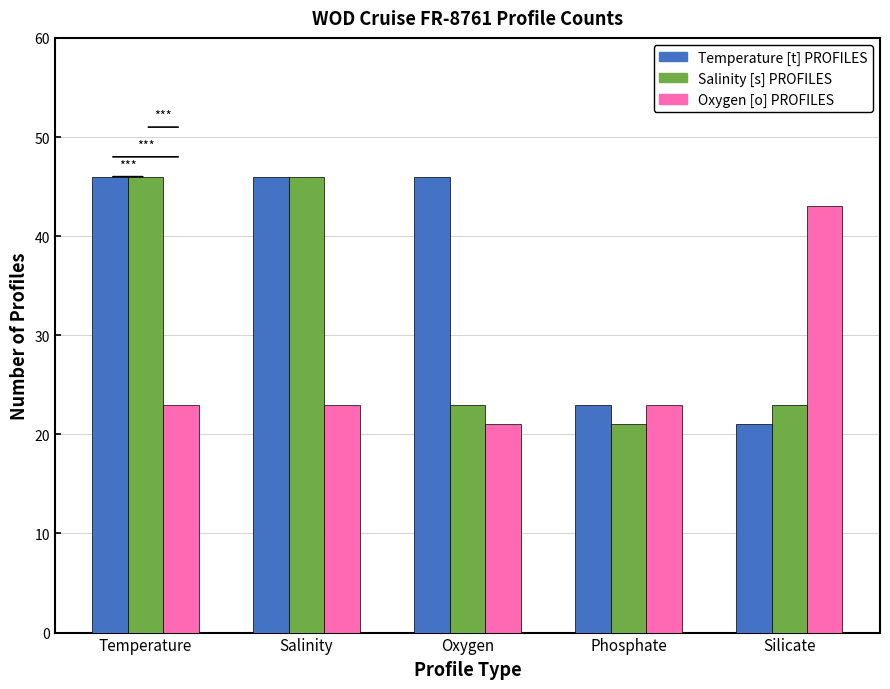

Which category has the highest value in the Oxygen [o] PROFILES series?

Silicate